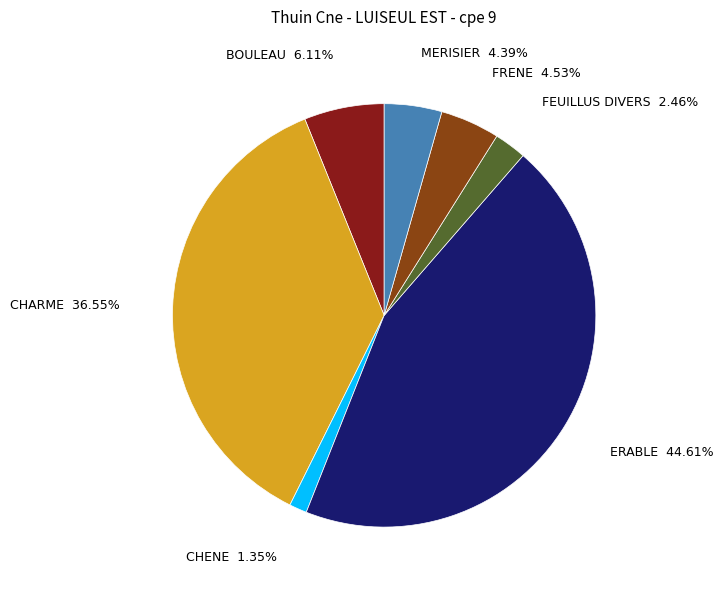

To the nearest percent, what percentage of the pie is ERABLE?

45%